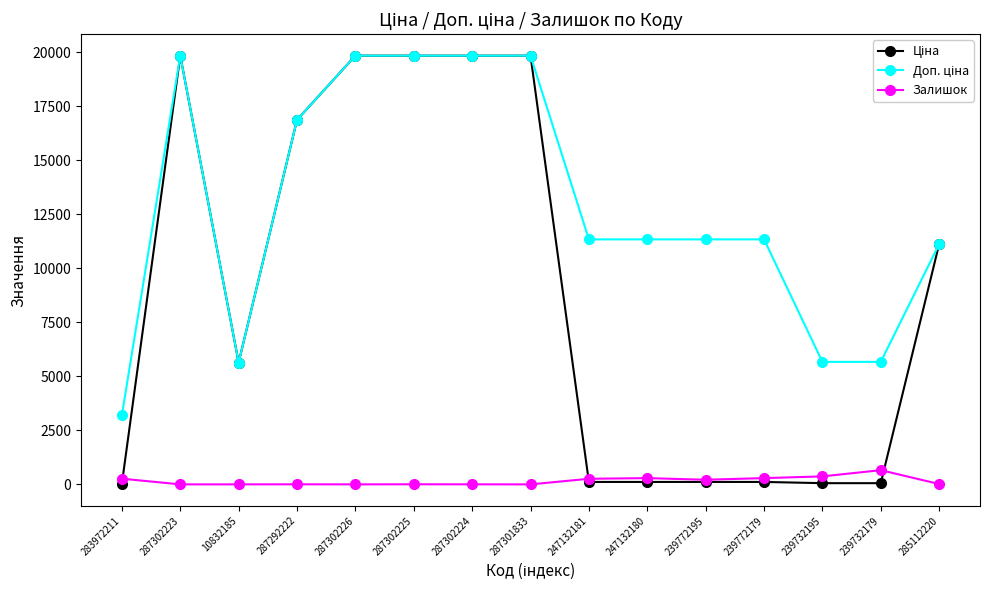

Does the chart display data point markers on the line(s)?

Yes